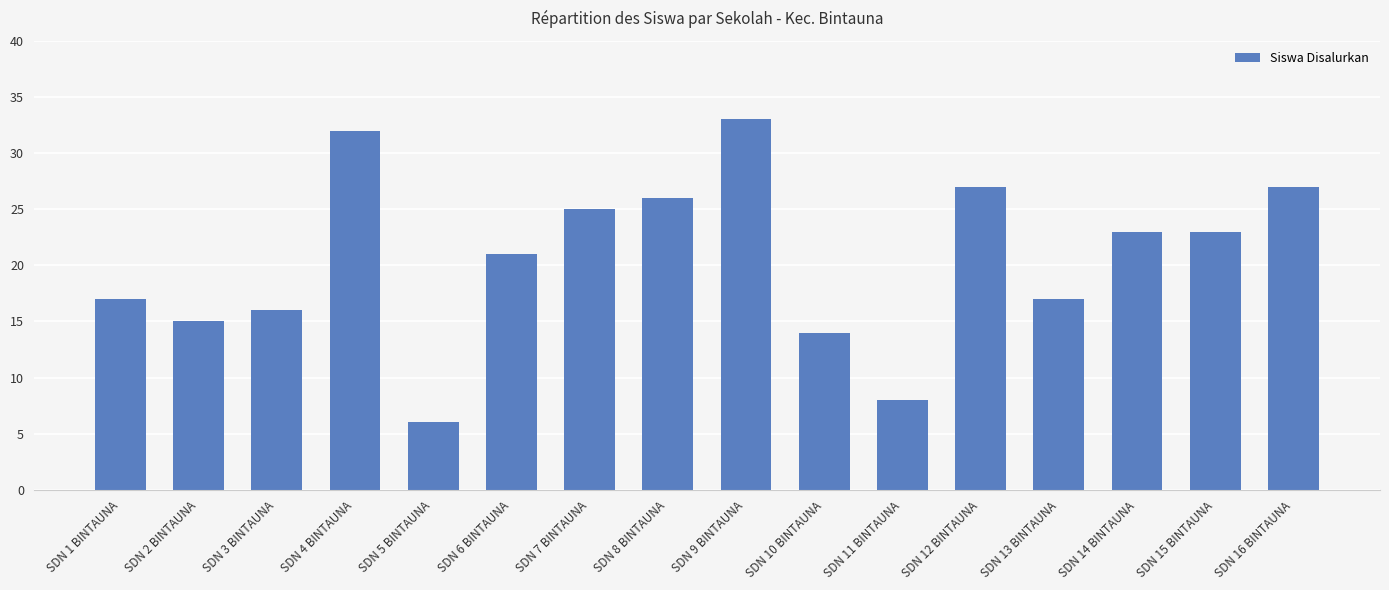

What is the maximum value shown in the chart?

33